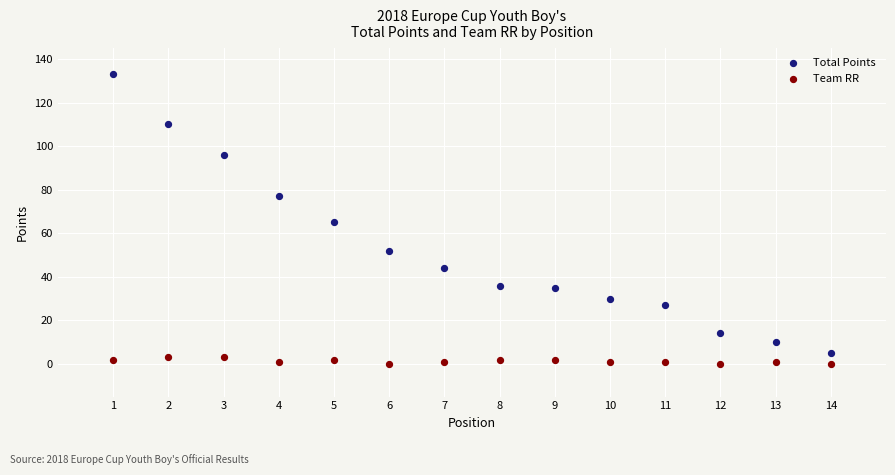

What are all the series names shown in the legend?

Total Points, Team RR